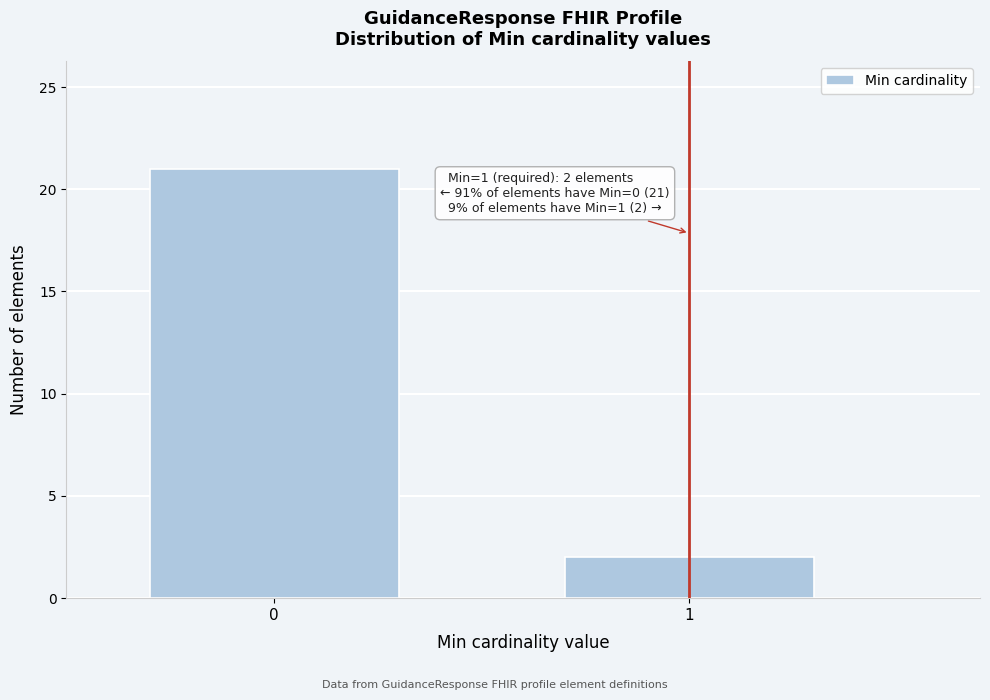

Reading left to right, transcribe all the data shown in this chart.

0=21	1=2